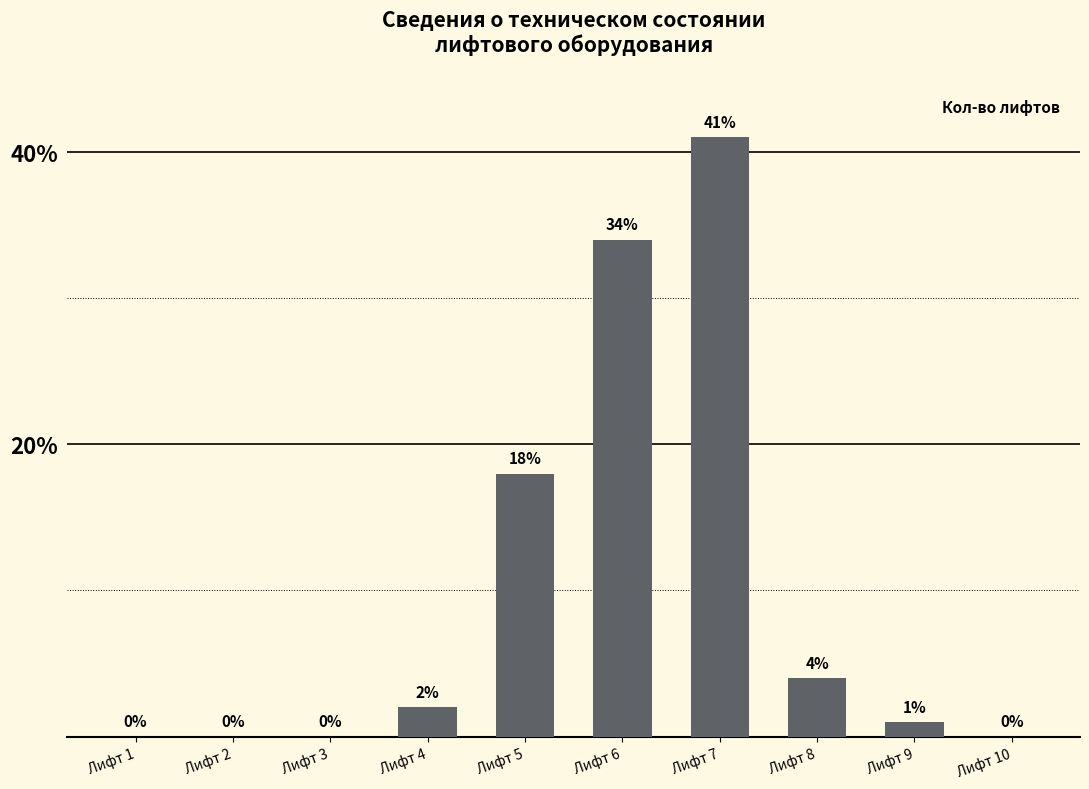

True or false: the data shows 48 at Лифт 6.

False